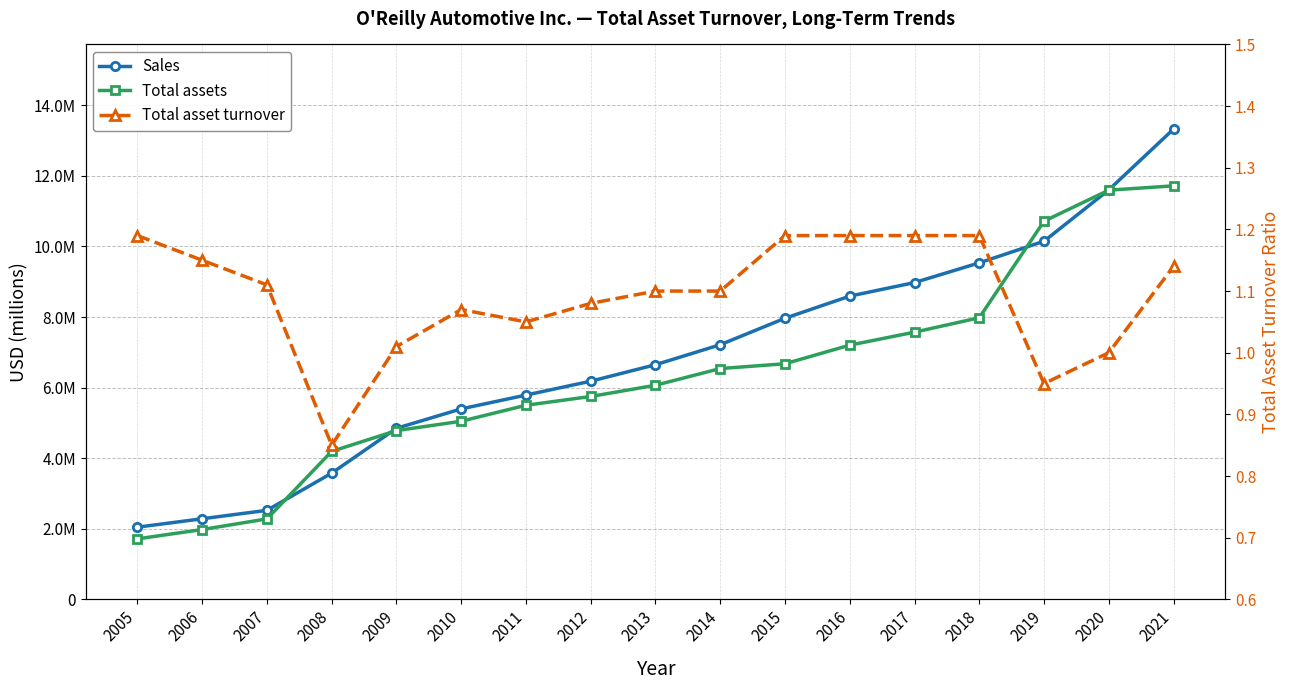

At which label does Total assets reach its minimum?

2005